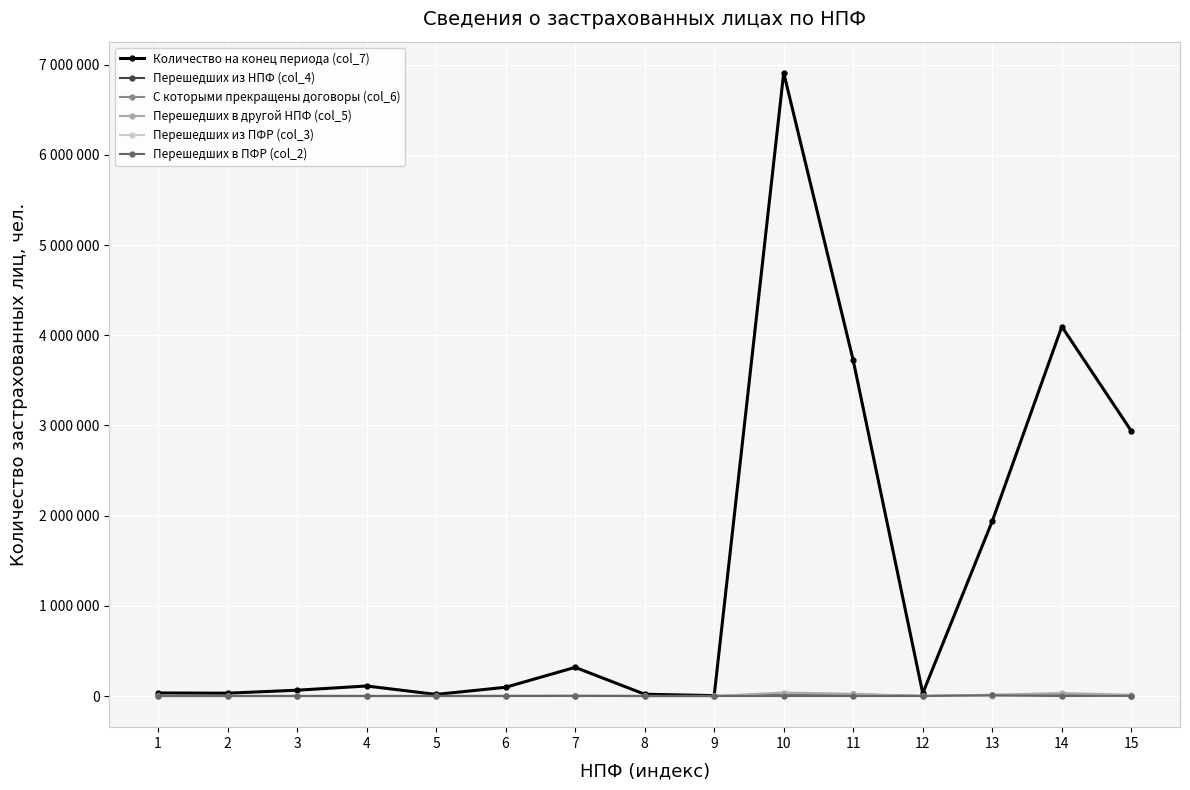

What is the sum of the Перешедших в ПФР (col_2) values at 9 and 6?

382